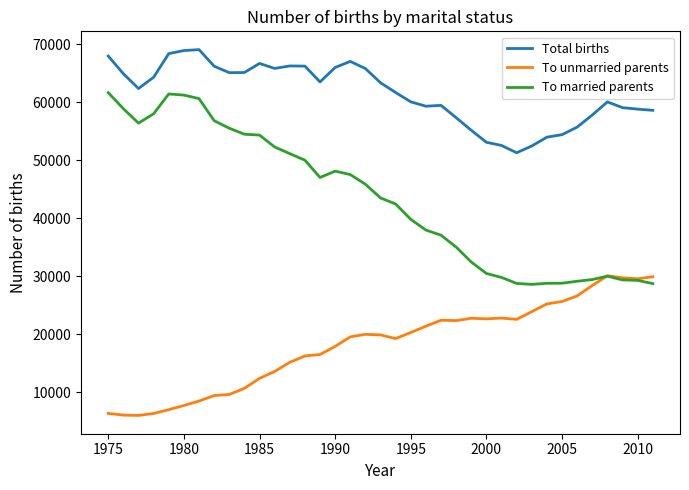

At how many categories does at least one series exceed 16473?

37